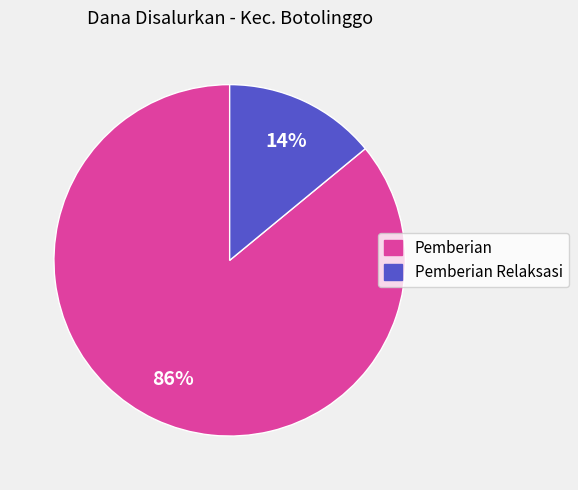

Is there any slice that represents more than half of the pie?

Yes